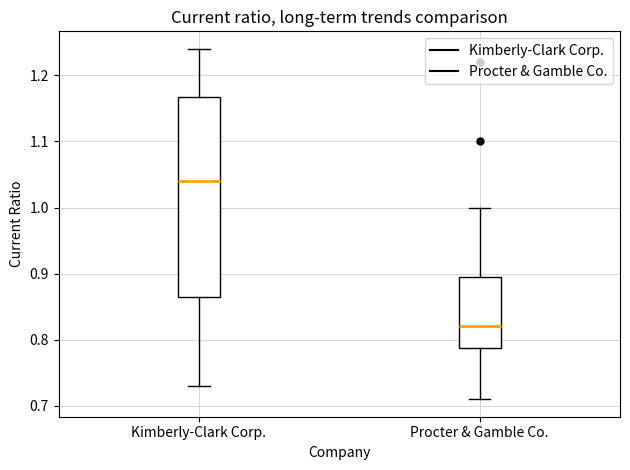

Which box has the highest median line?

Kimberly-Clark Corp.